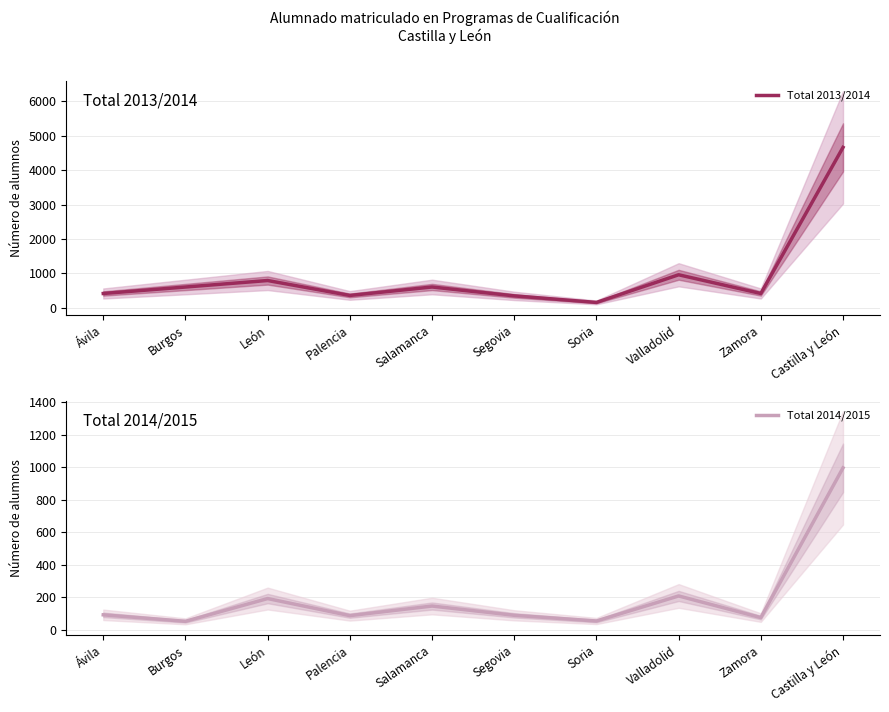

What is the spread (max minus min) of values at Segovia?

258